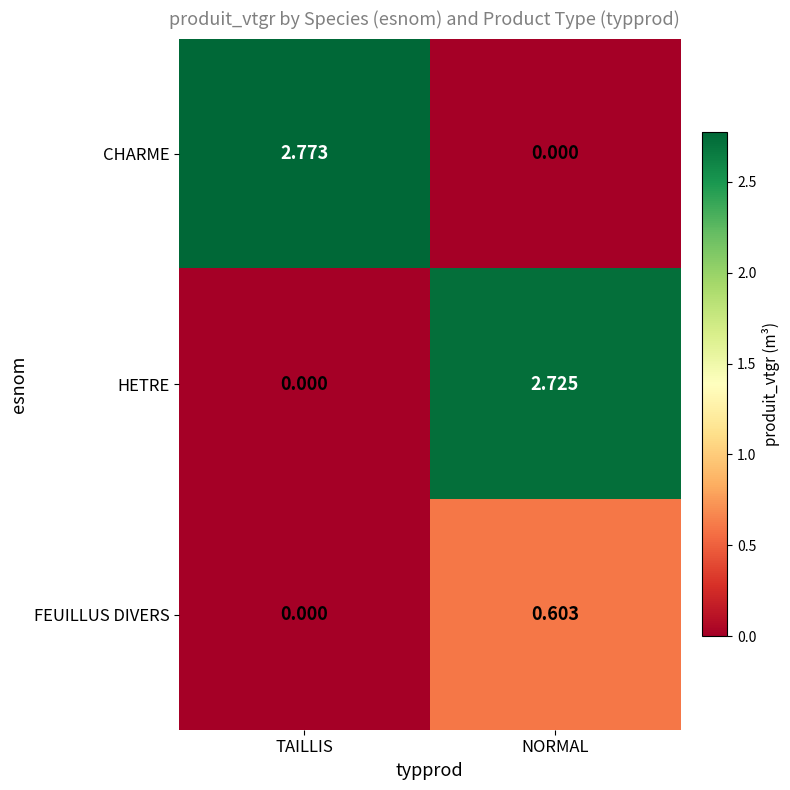

Which series has the widest spread of values?

CHARME